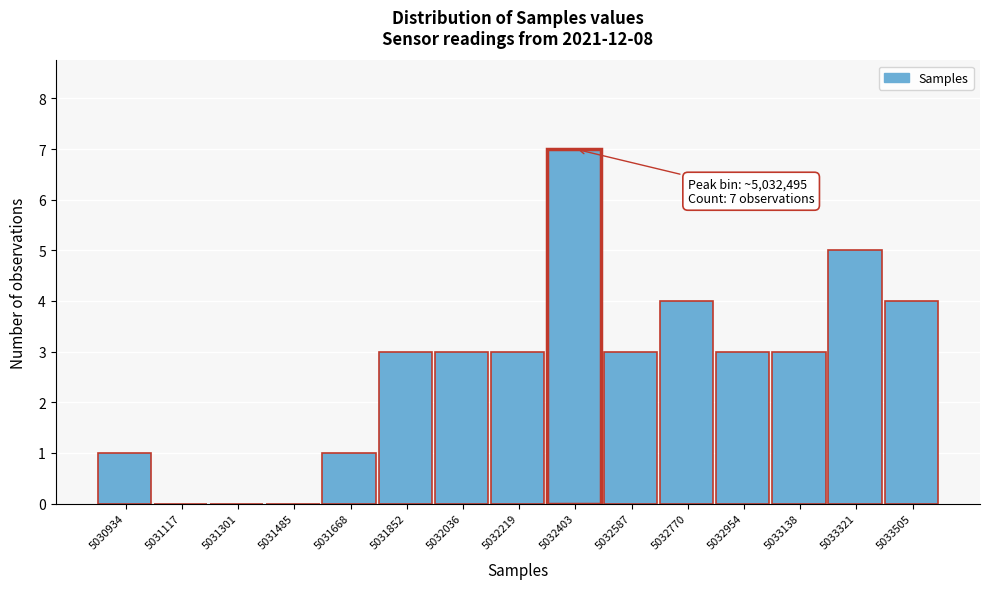

Reading right to left, transcribe all the data shown in this chart.

5033505=4	5033321=5	5033138=3	5032954=3	5032770=4	5032587=3	5032403=7	5032219=3	5032036=3	5031852=3	5031668=1	5031485=0	5031301=0	5031117=0	5030934=1